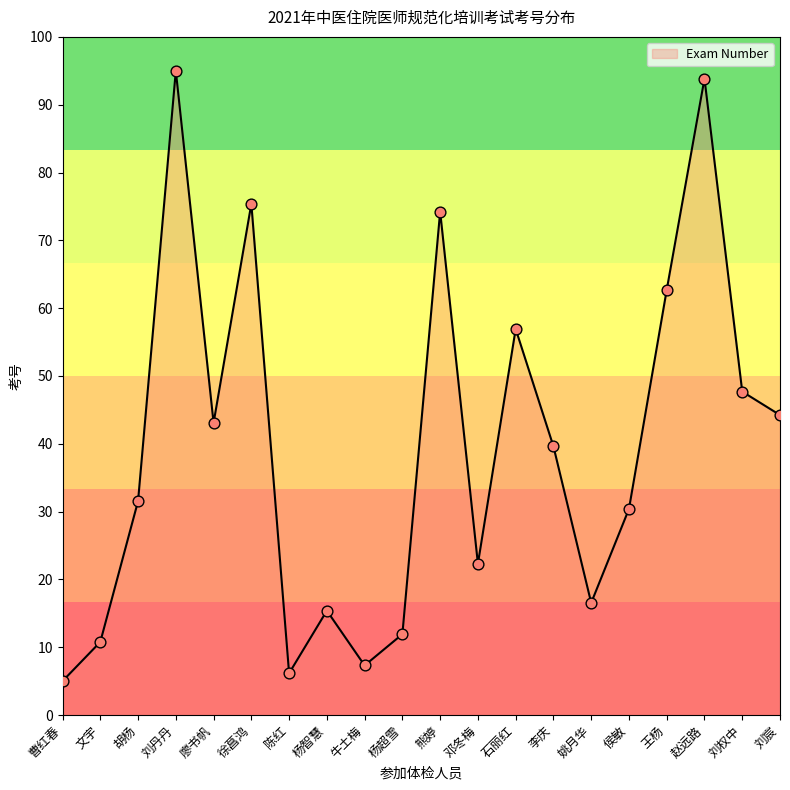

What is the ratio of the value at 刘权中 to the value at 胡杨?

1.5